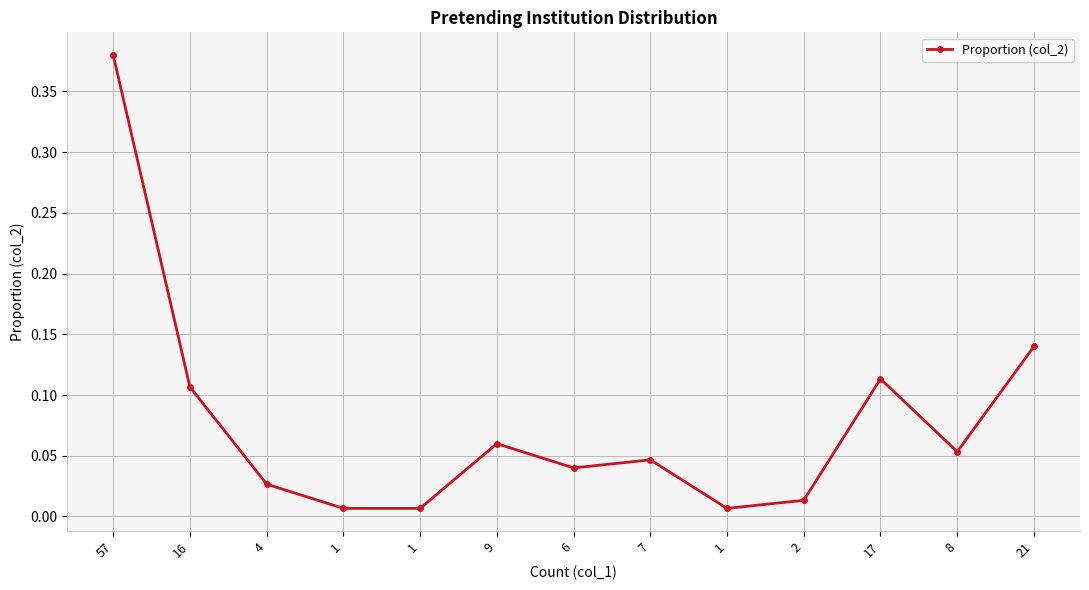

True or false: the data has more than 2 interior local peaks.

True